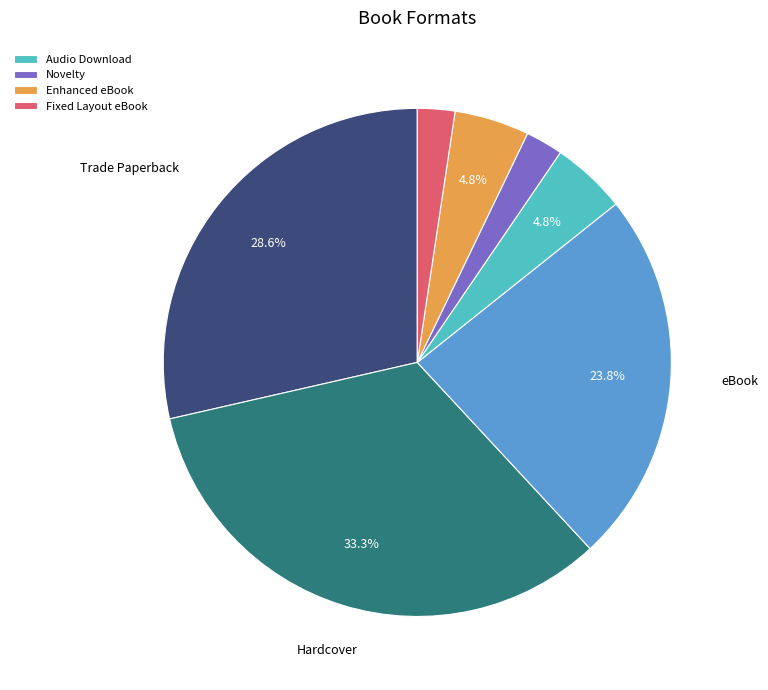

Count the number of slices in the pie.

7